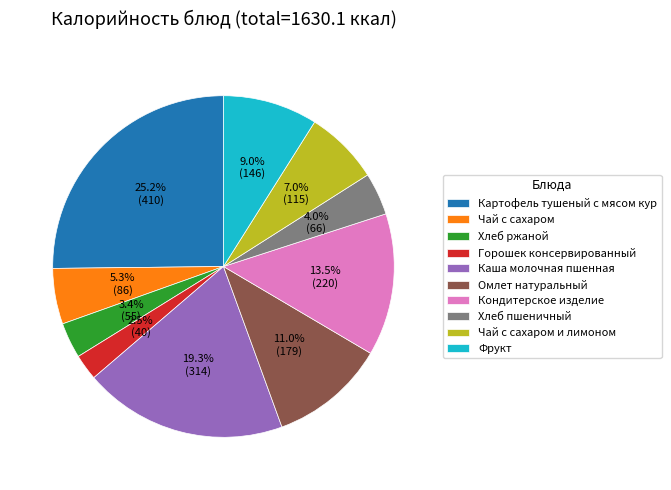

Is there any slice that represents more than half of the pie?

No